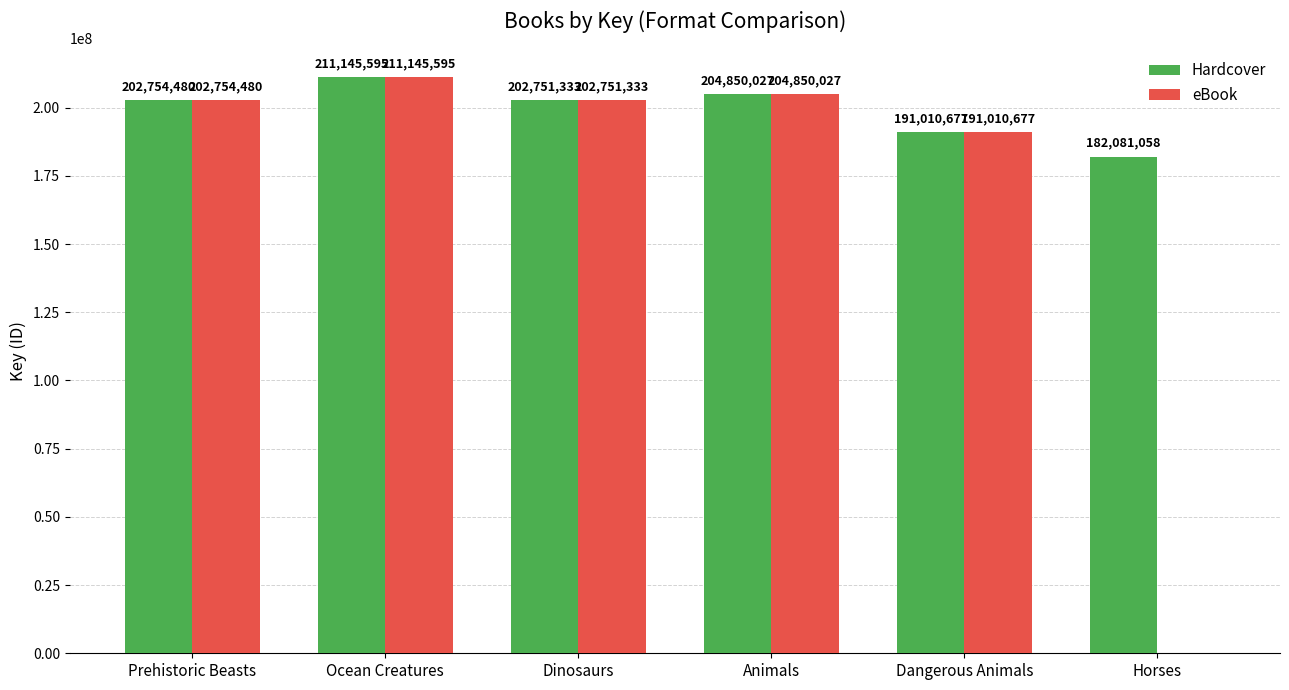

Which series has the largest total across all categories?

Hardcover